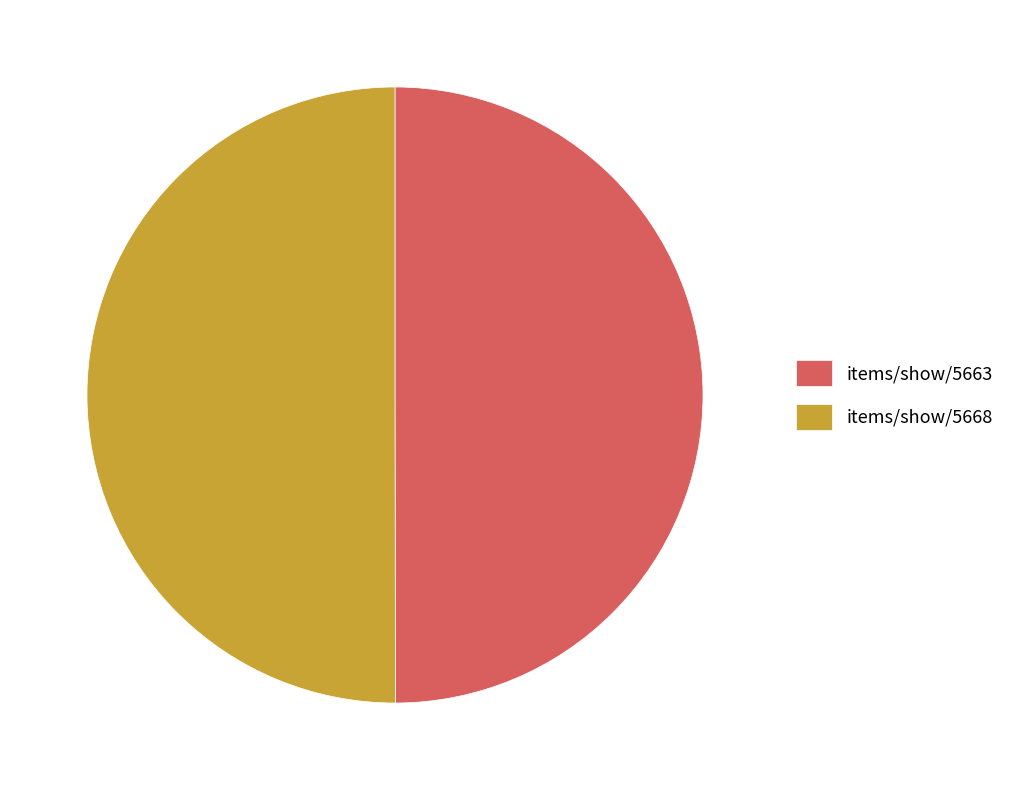

Combined, do items/show/5668 and items/show/5663 account for over 50%?

Yes